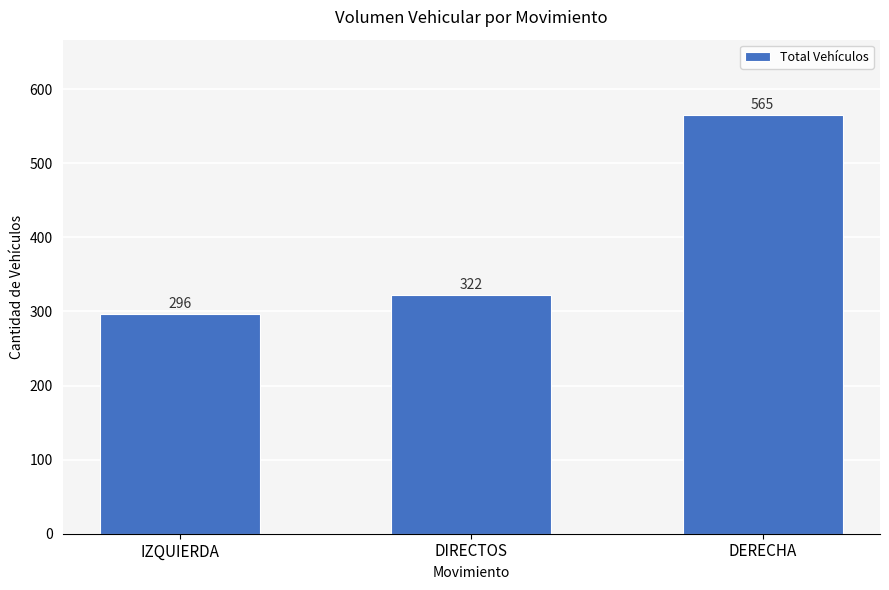

Approximately how many times larger is the value at DIRECTOS compared to DERECHA?

0.6